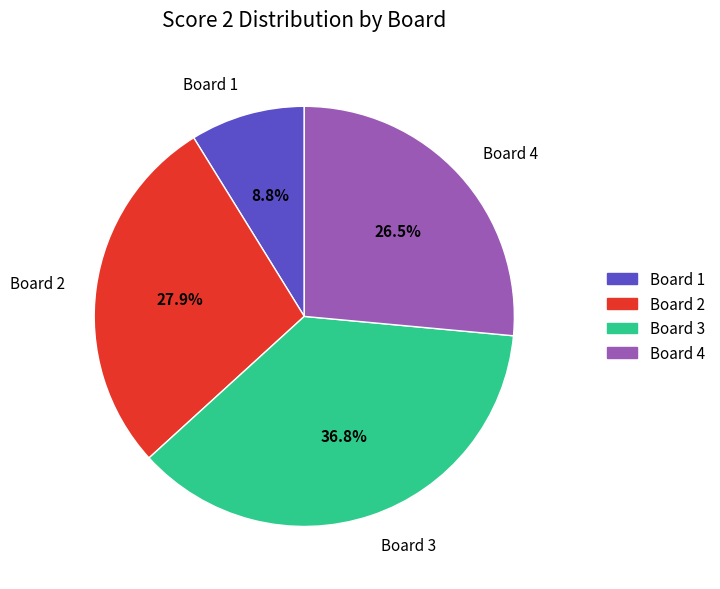

Combined, do Board 4 and Board 2 account for over 50%?

Yes